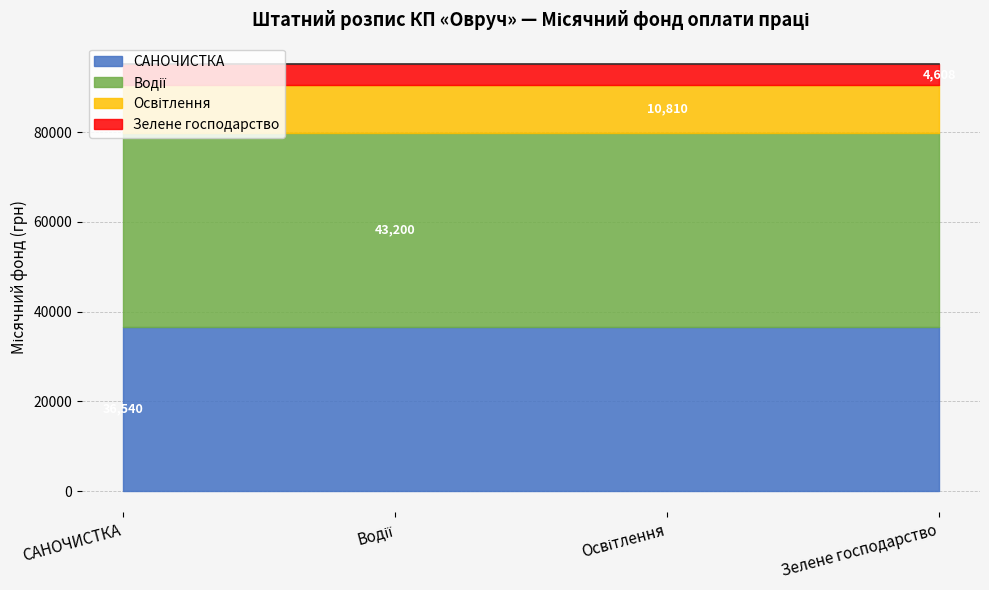

What is the minimum value shown in the chart?

4608.0